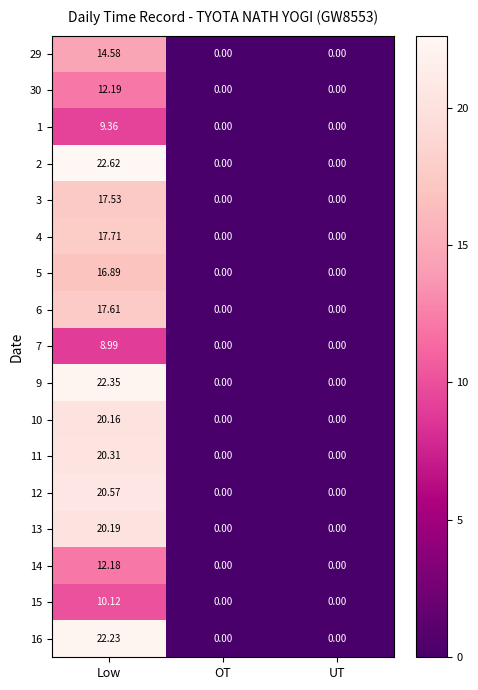

Is the value of 11 at Low greater than the value of 1 at Low?

Yes